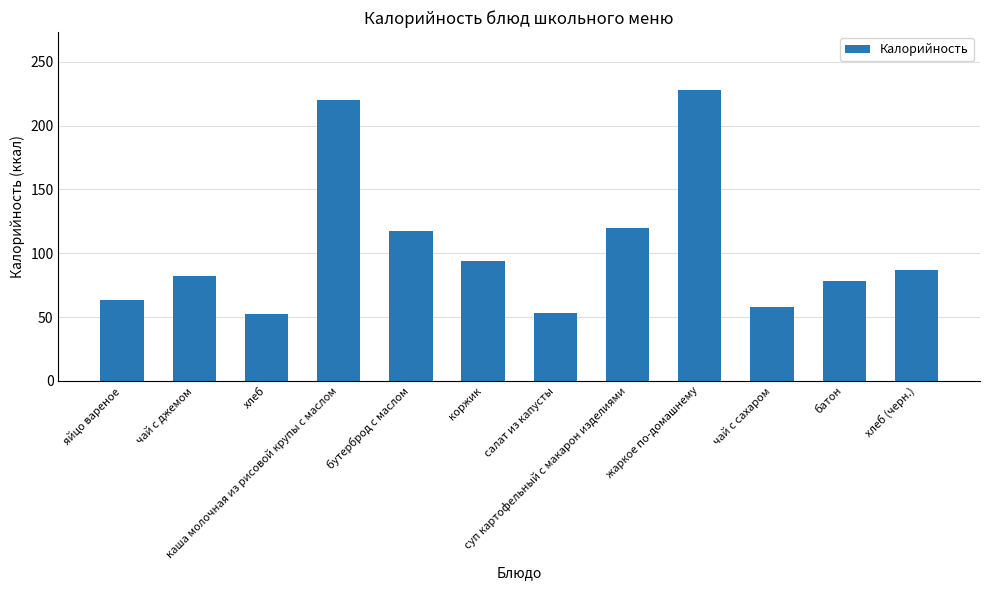

What is the change in value from жаркое по-домашнему to хлеб (черн.)?

-140.8